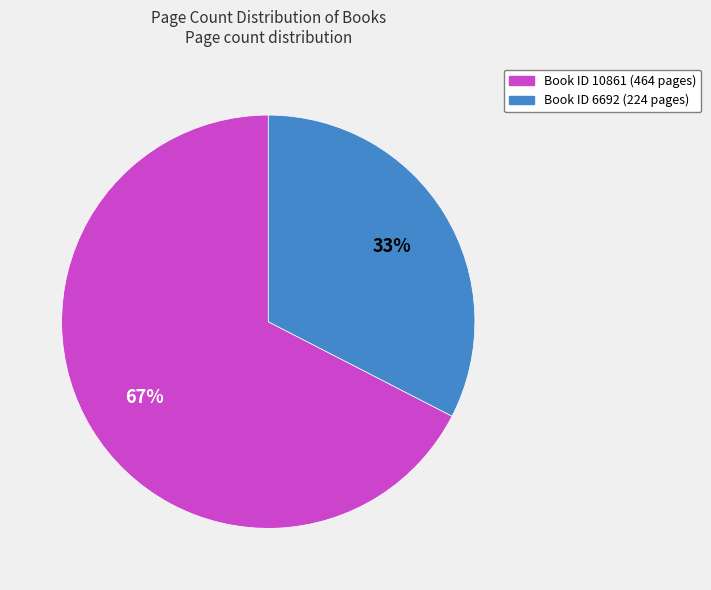

To the nearest percent, what is the average slice percentage?

50%